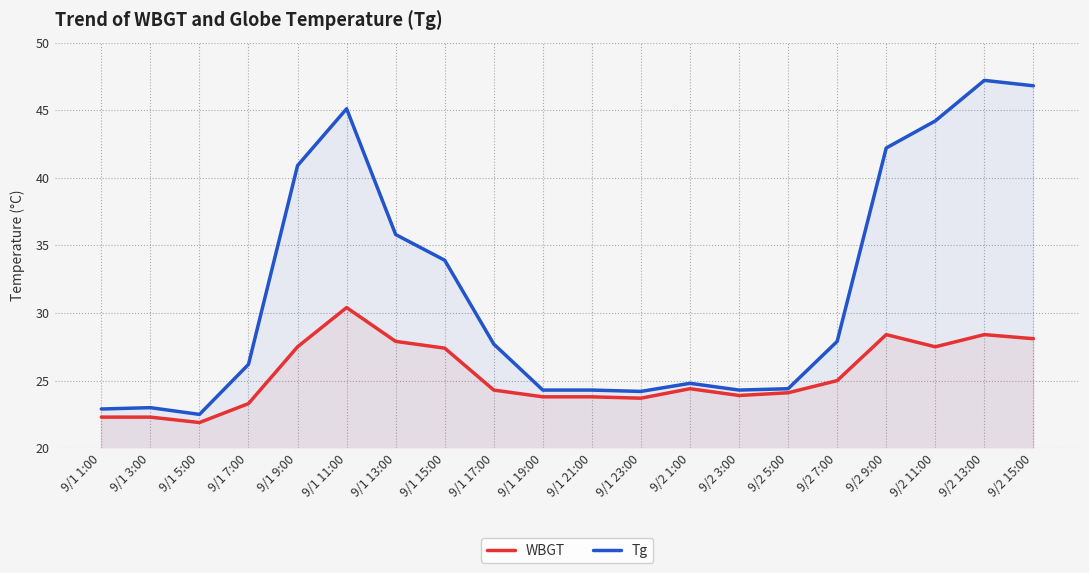

Reading left to right, list all the values displayed in this chart.

WBGT: 22.3	22.3	21.9	23.3	27.5	30.4	27.9	27.4	24.3	23.8	23.8	23.7	24.4	23.9	24.1	25.0	28.4	27.5	28.4	28.1
Tg: 22.9	23.0	22.5	26.2	40.9	45.1	35.8	33.9	27.7	24.3	24.3	24.2	24.8	24.3	24.4	27.9	42.2	44.2	47.2	46.8